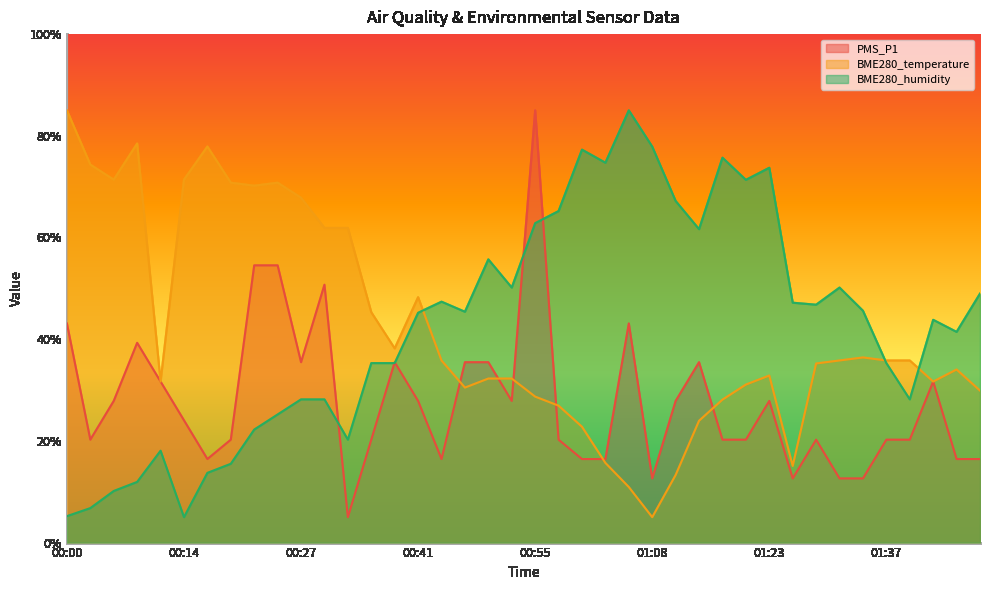

What is the spread (max minus min) of values at 01:39?

15.6